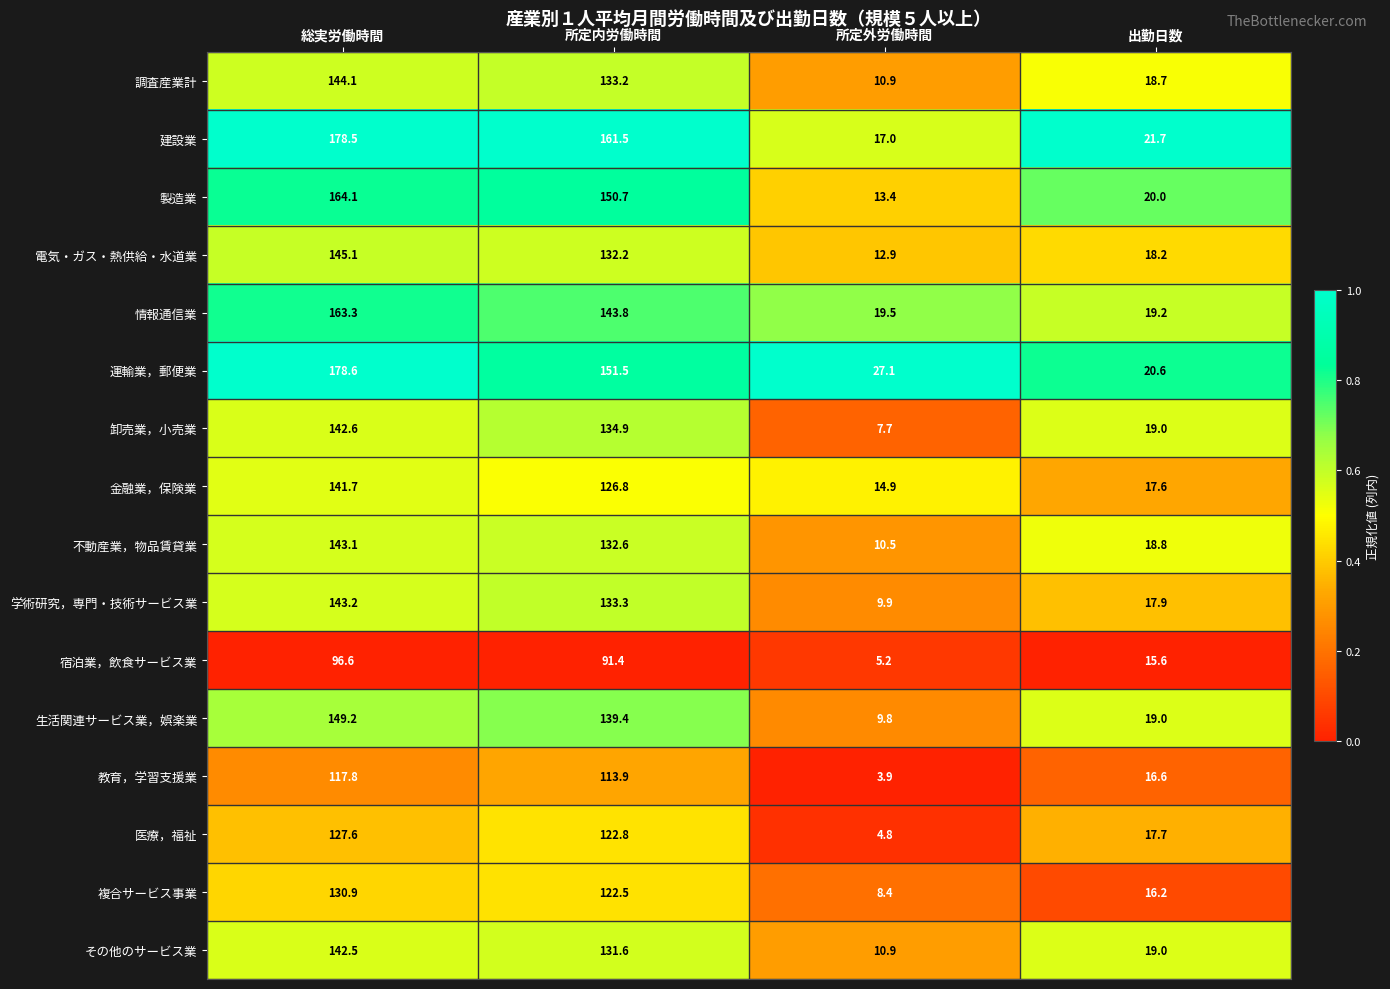

Is it true that 教育，学習支援業 equals 211.7 at 総実労働時間?

False